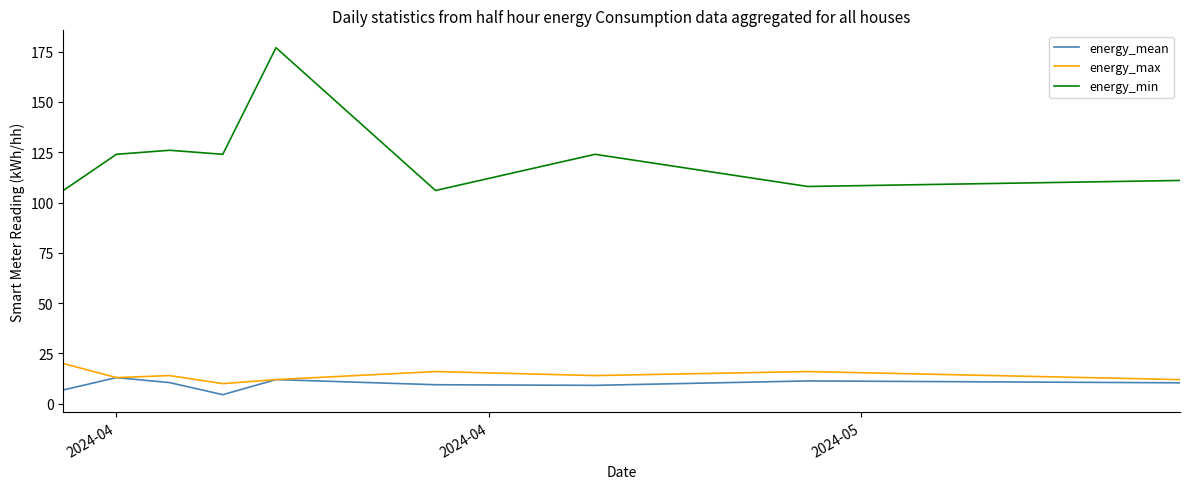

Which series has the largest total across all categories?

energy_min